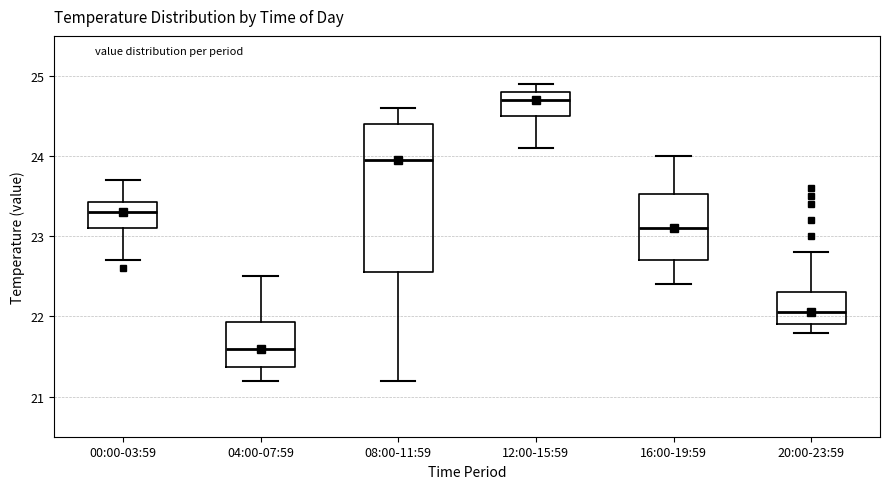

Reading left to right, read every box against the y-axis: the position of its median line, the range the box covers, and the ends of its whiskers. The values are not printed on the chart, so give them approximately, as read against the axis.

00:00-03:59: median 23.3, box 23.1 to 23.4, whiskers 22.7 to 23.7
04:00-07:59: median 21.6, box 21.4 to 21.9, whiskers 21.2 to 22.5
08:00-11:59: median 24.0, box 22.6 to 24.4, whiskers 21.2 to 24.6
12:00-15:59: median 24.7, box 24.5 to 24.8, whiskers 24.1 to 24.9
16:00-19:59: median 23.1, box 22.7 to 23.5, whiskers 22.4 to 24.0
20:00-23:59: median 22.1, box 21.9 to 22.3, whiskers 21.8 to 22.8